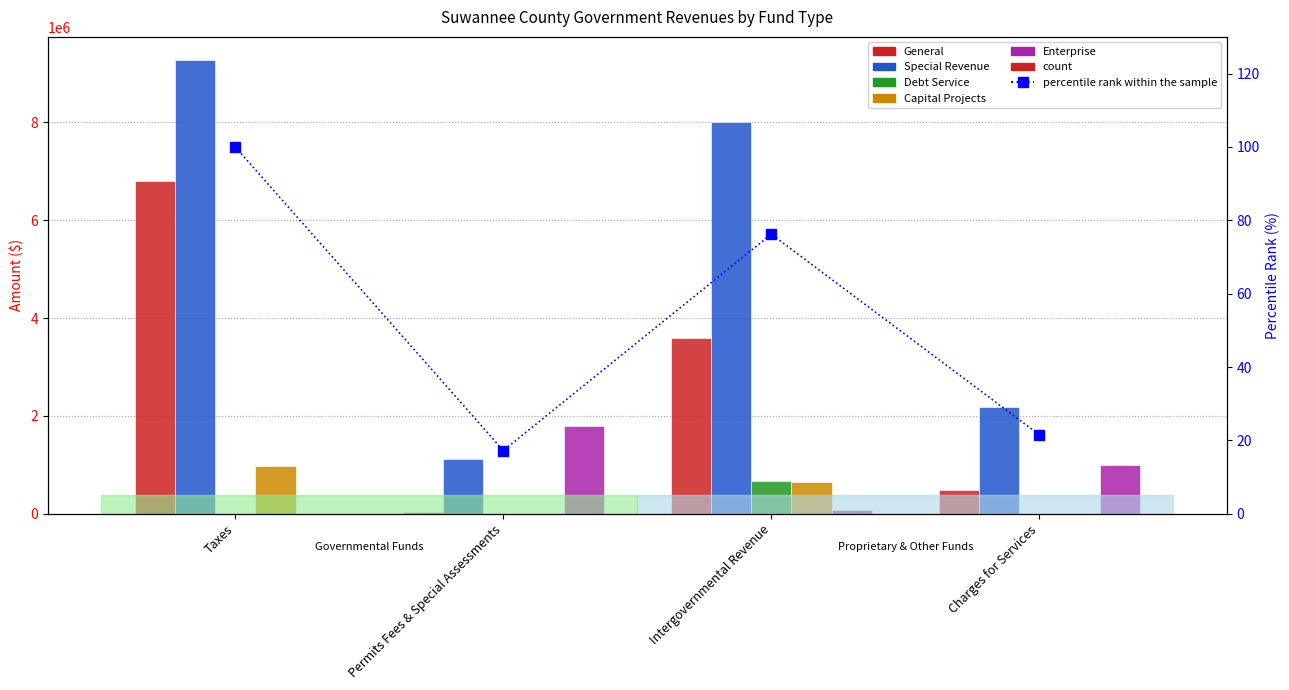

At which category does the chart reach its minimum across all series?

Taxes